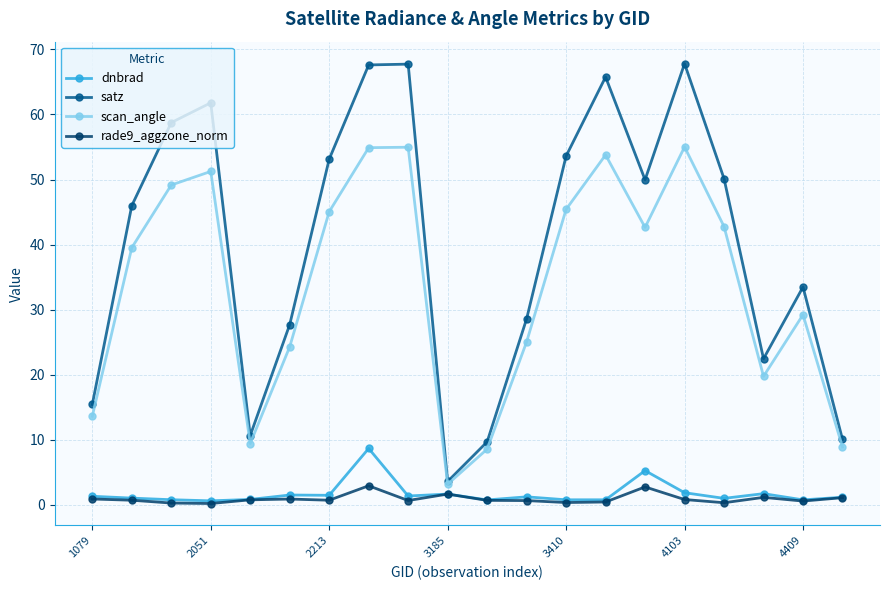

What is the highest value of the dnbrad series?

8.7